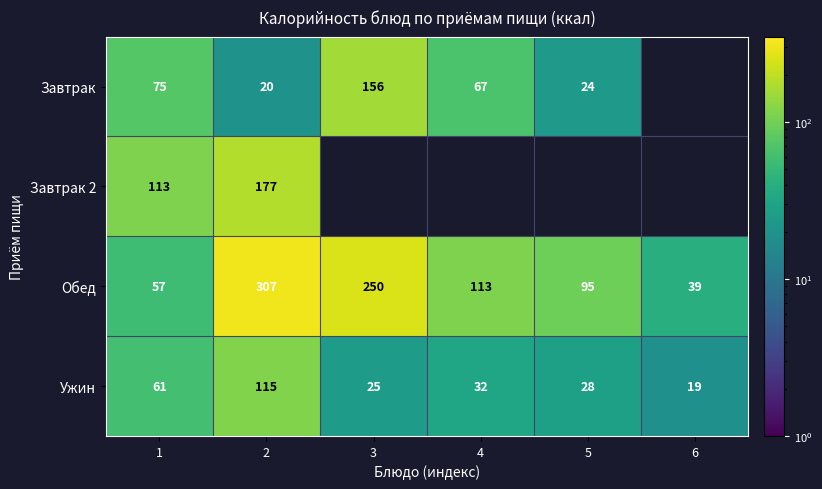

What is the difference between the second highest and second lowest values in the Ужин series?

36